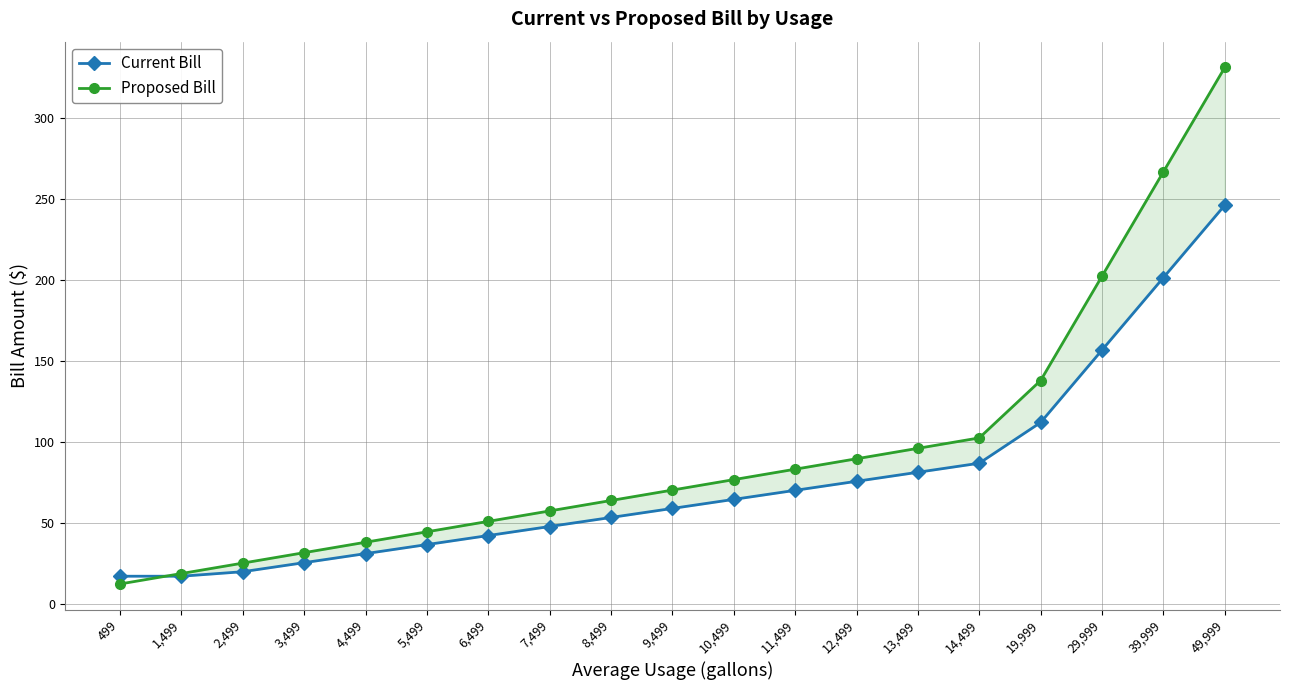

The value of Current Bill at 49,999 is 348.6. True or false?

False